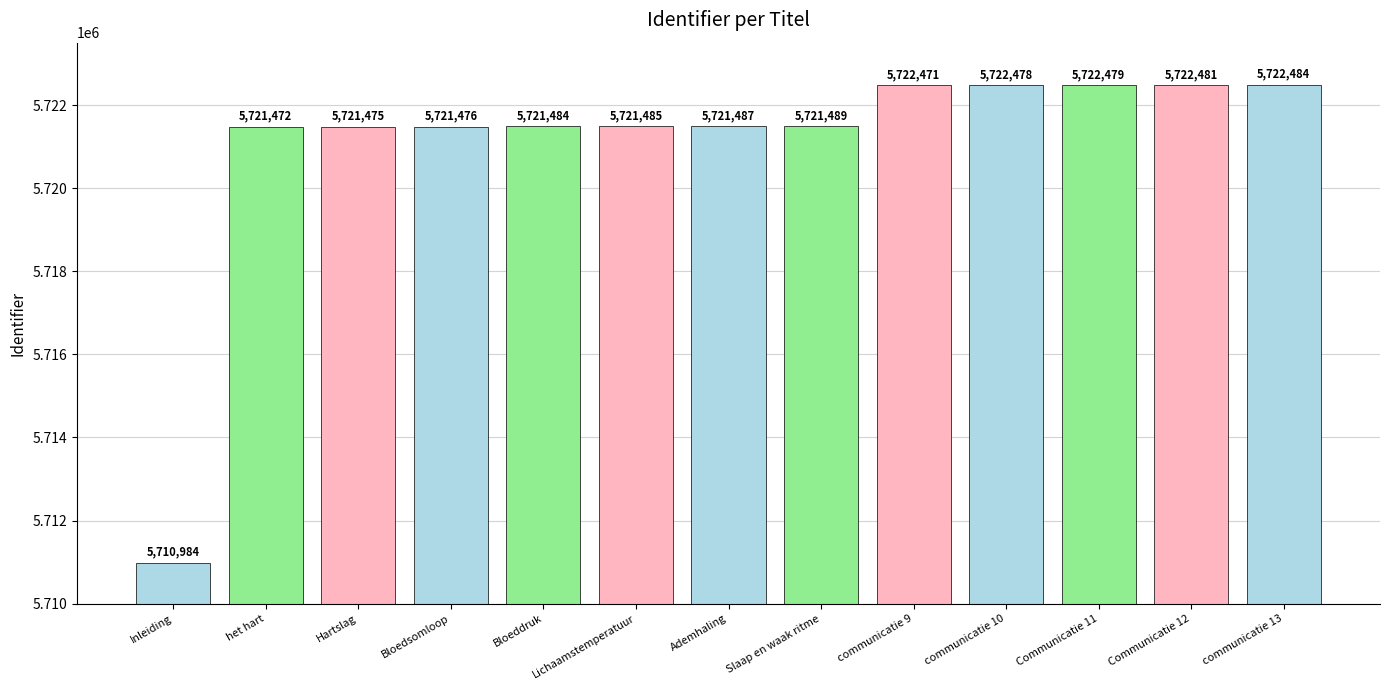

Reading right to left, list all the values displayed in this chart.

communicatie 13=5722484	Communicatie 12=5722481	Communicatie 11=5722479	communicatie 10=5722478	communicatie 9=5722471	Slaap en waak ritme=5721489	Ademhaling=5721487	Lichaamstemperatuur=5721485	Bloeddruk=5721484	Bloedsomloop=5721476	Hartslag=5721475	het hart=5721472	Inleiding=5710984